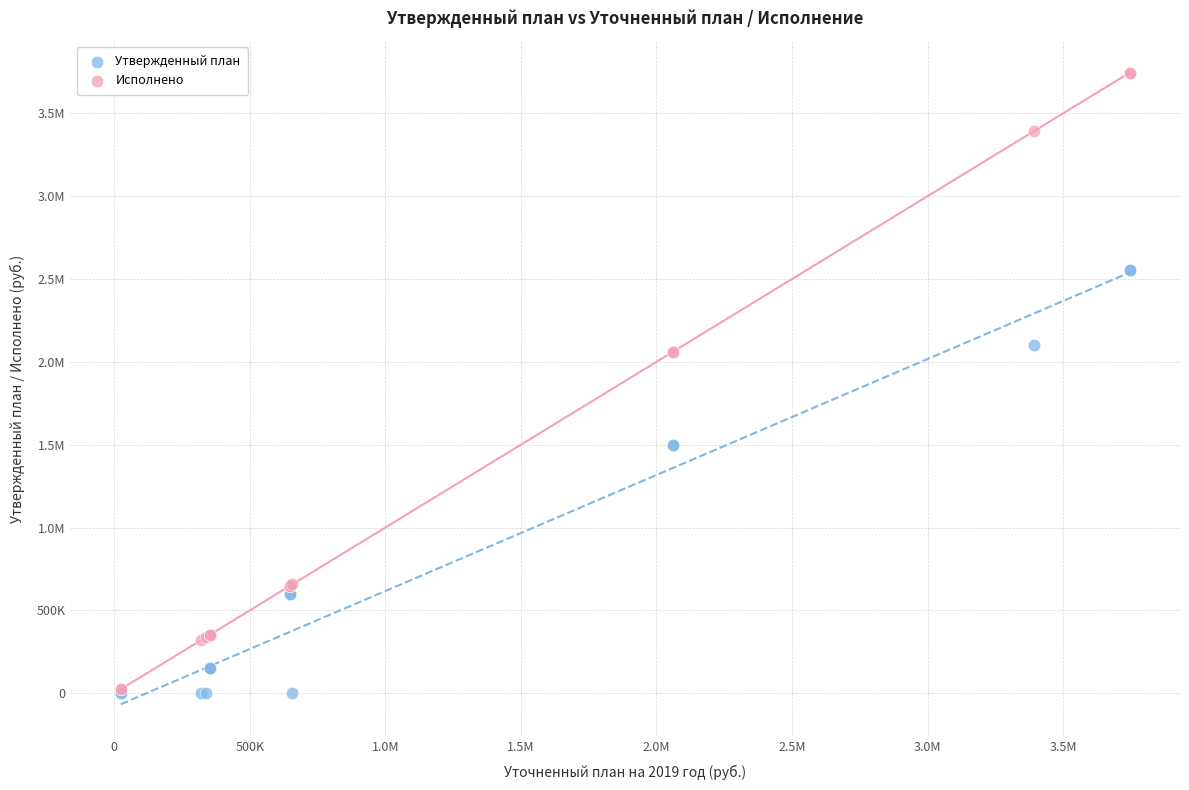

What are all the series names shown in the legend?

Утвержденный план, Исполнено